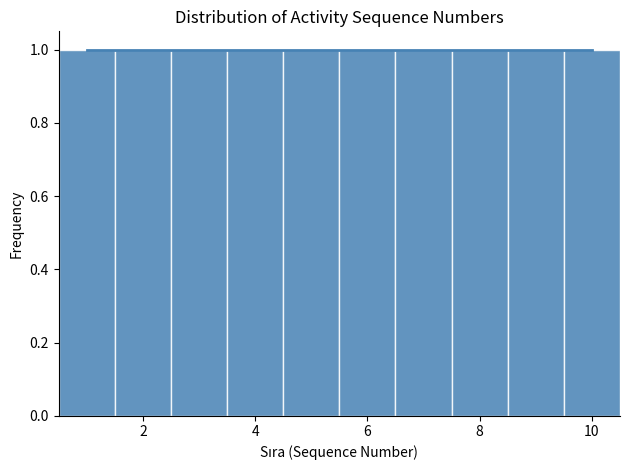

Reading left to right, list every bar in this chart as the range it spans on the x-axis followed by its height. Neither the bar edges nor the heights are printed on the chart, so give them approximately, as read against the axes.

0.5 to 1.5: 1
1.5 to 2.5: 1
2.5 to 3.5: 1
3.5 to 4.5: 1
4.5 to 5.5: 1
5.5 to 6.5: 1
6.5 to 7.5: 1
7.5 to 8.5: 1
8.5 to 9.5: 1
9.5 to 10.5: 1